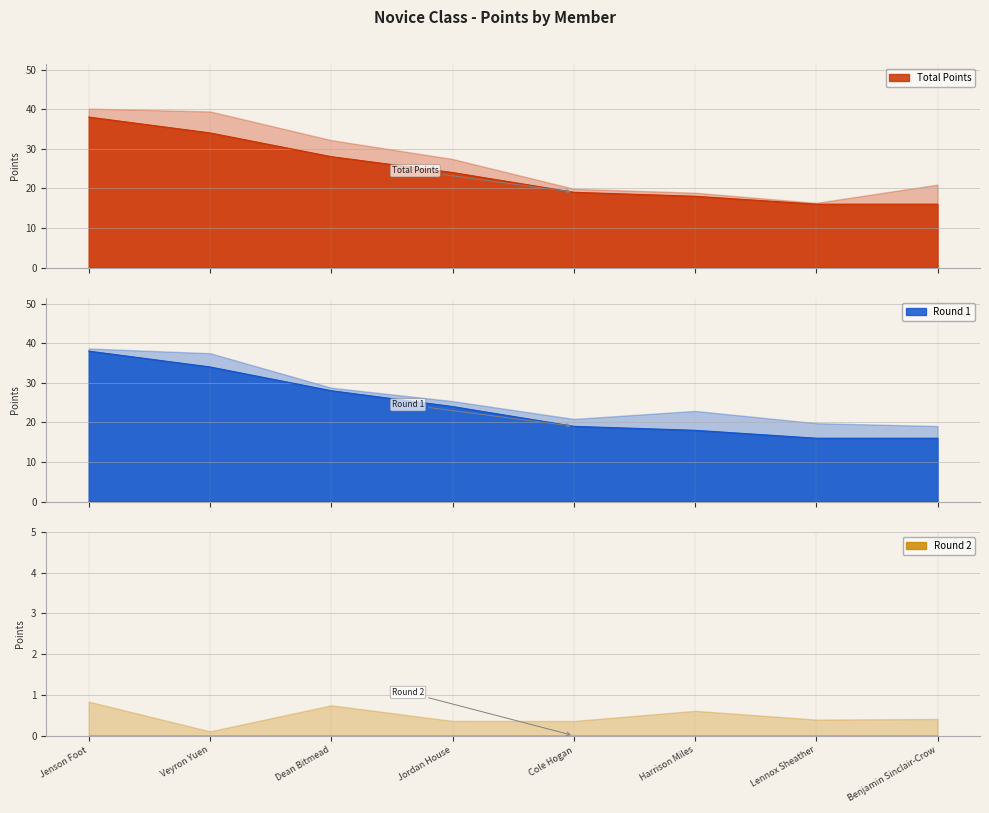

Between Cole Hogan and Benjamin Sinclair-Crow, which series saw the biggest shift?

Total Points